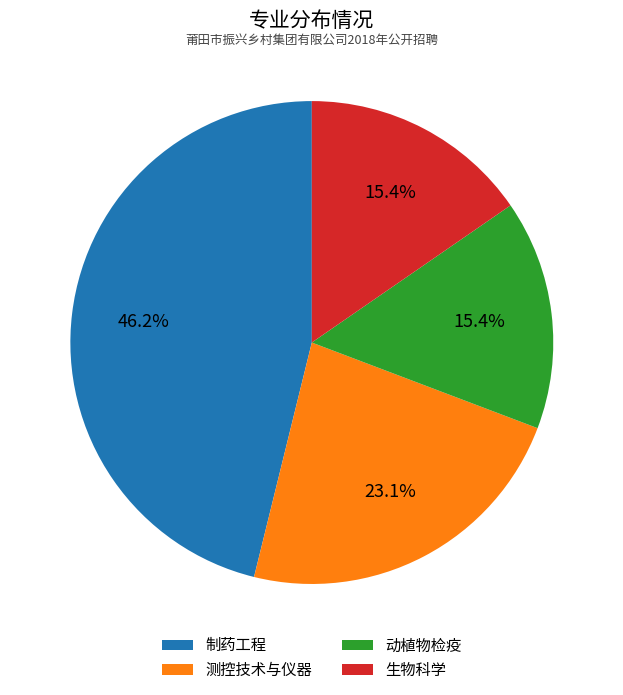

Which slice is the largest?

制药工程